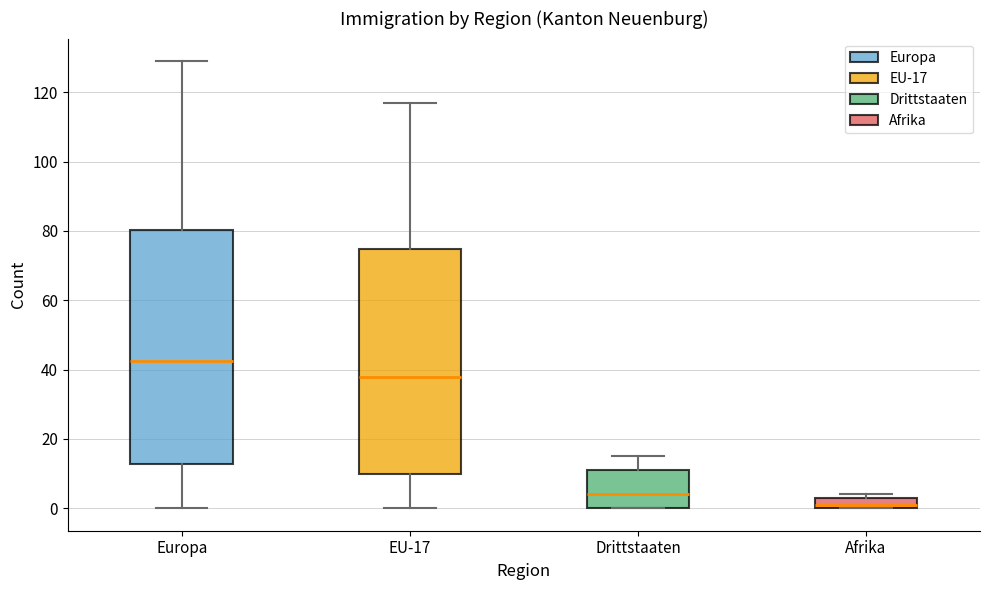

Reading left to right, transcribe this box plot: for each box, give where its median line is, the range the box spans, and where its two whiskers end, as read against the y-axis. The values are not printed on the chart, so give them approximately, as read against the axis.

Europa: median 42, box 12 to 80, whiskers 0 to 130
EU-17: median 38, box 10 to 74, whiskers 0 to 118
Drittstaaten: median 4, box 0 to 12, whiskers 0 to 16
Afrika: median 2, box 0 to 4, whiskers 0 to 4 (just above the box's upper edge)